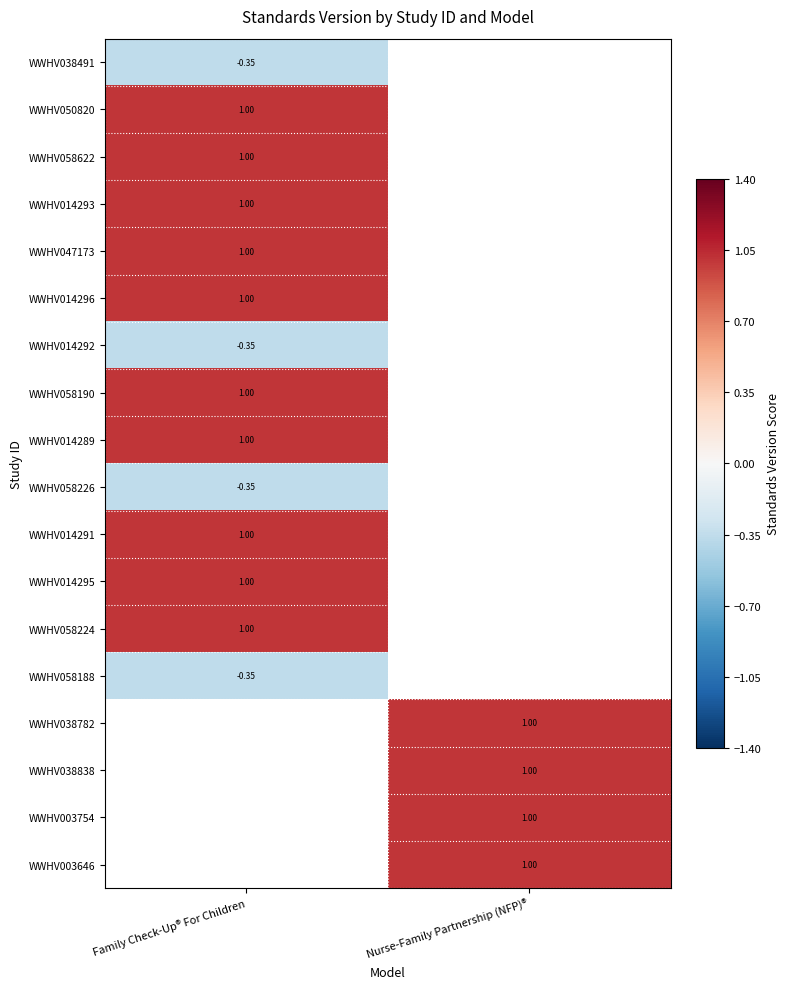

The value of WWHV014296 at Family Check-Up® For Children is 0.3. True or false?

False